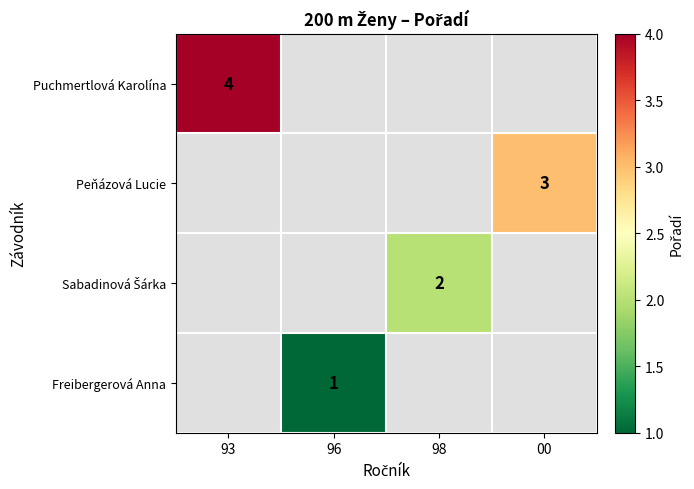

How many values in Puchmertlová Karolína are above zero?

1